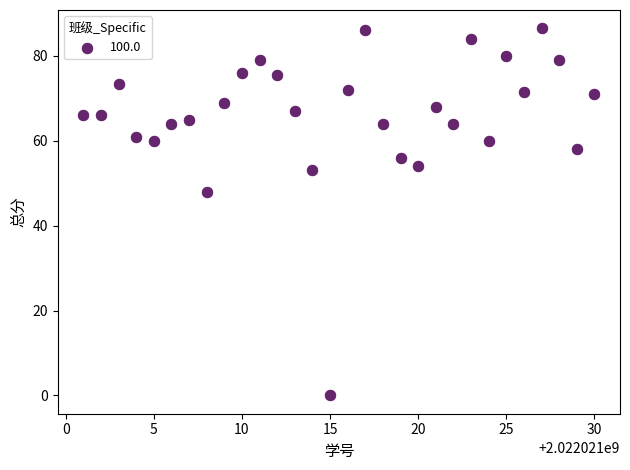

What Y value in the scatter plot is closest to 43?

48.0